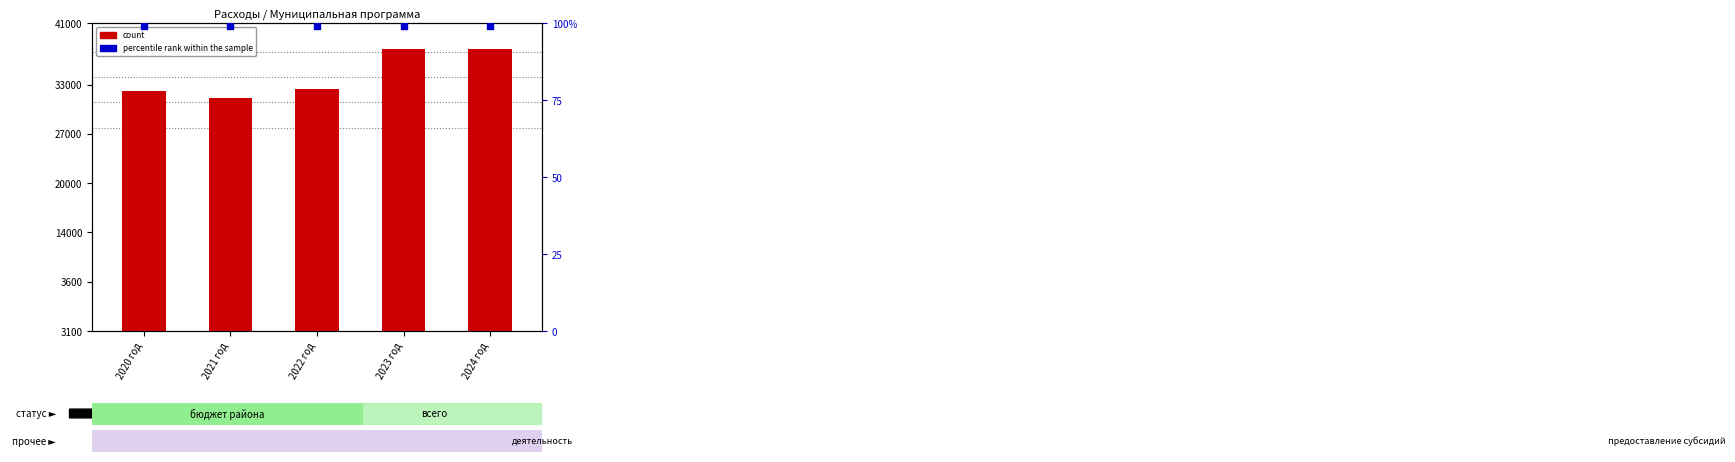

What is the change in value from 2020 год to 2022 год?

+267.6